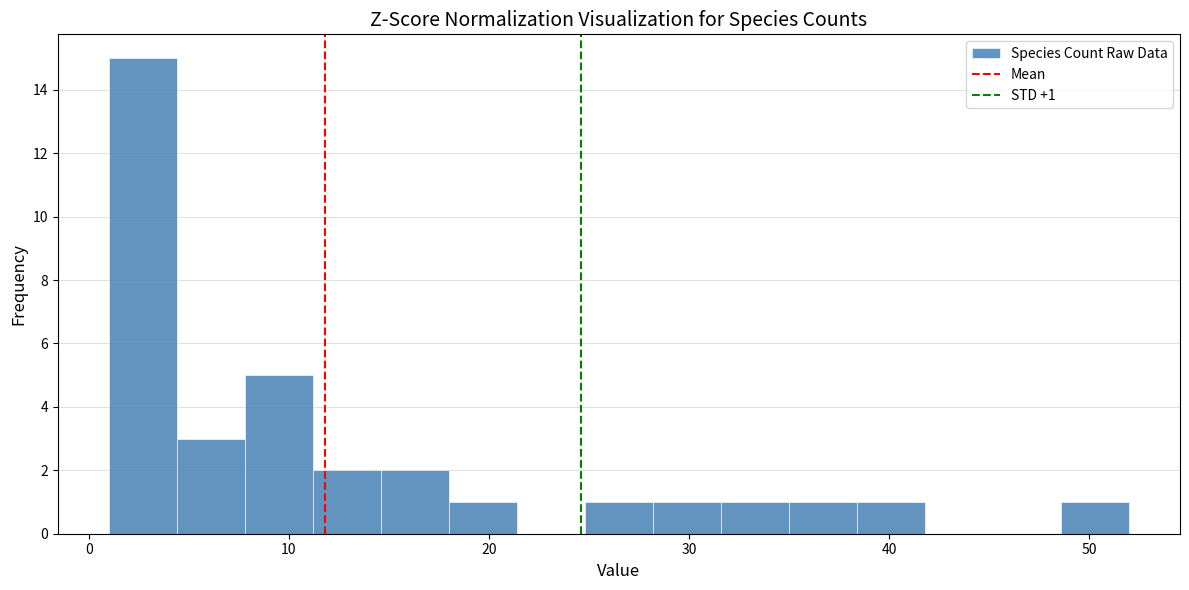

Read against the x-axis, roughly where is the centre of the tallest bar?

3